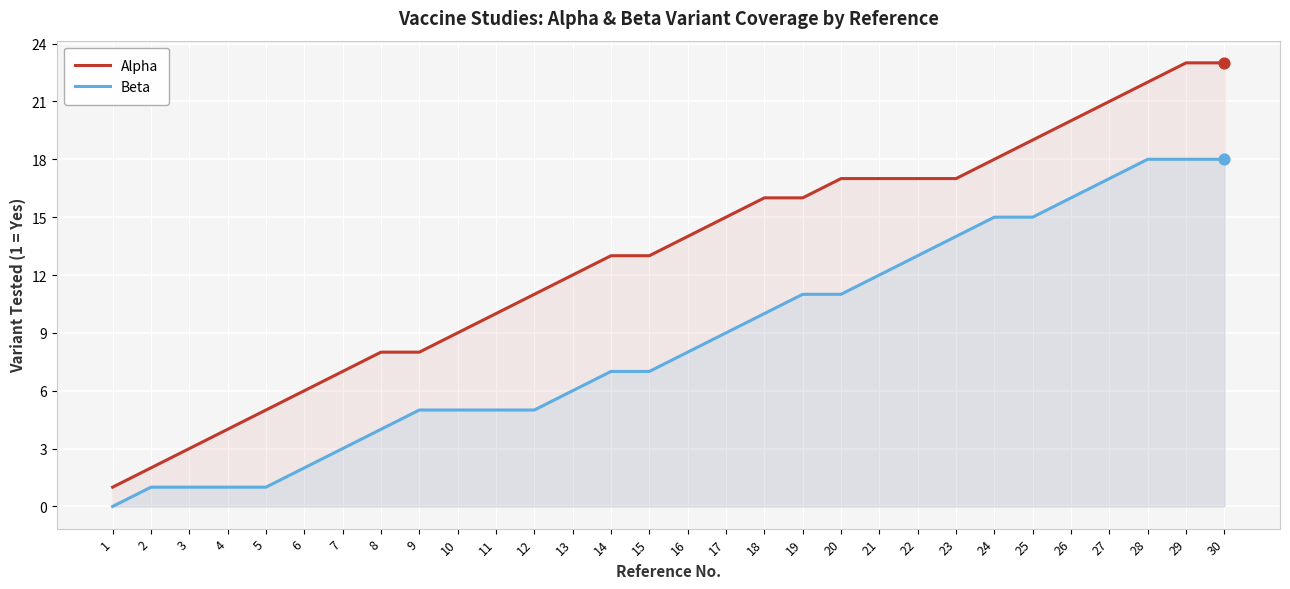

What is the total value across all series at 28?

40